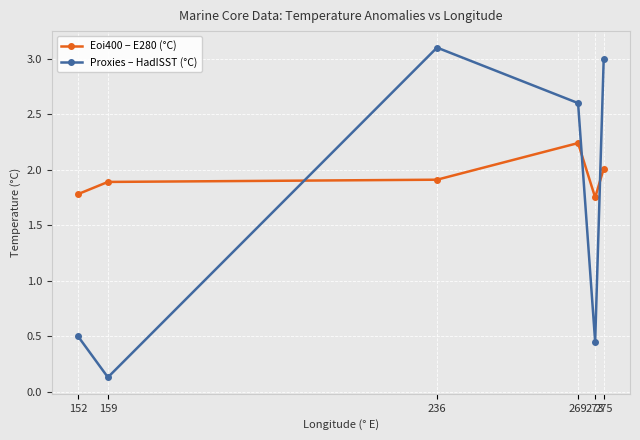

At which label is Proxies – HadISST (°C) closest to 1?

152